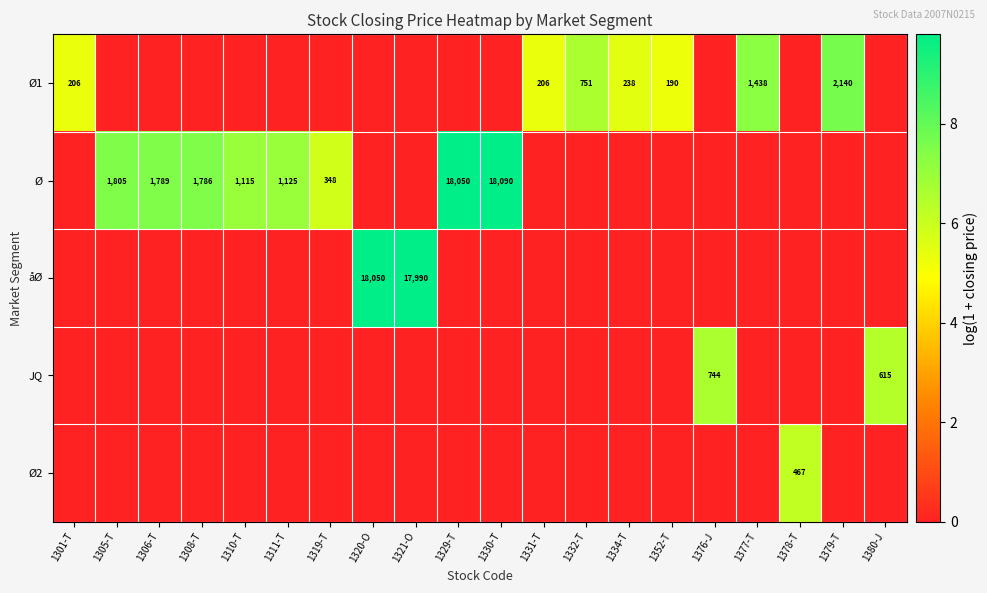

The Ø1 series shows 206 at 1331-T. True or false?

True